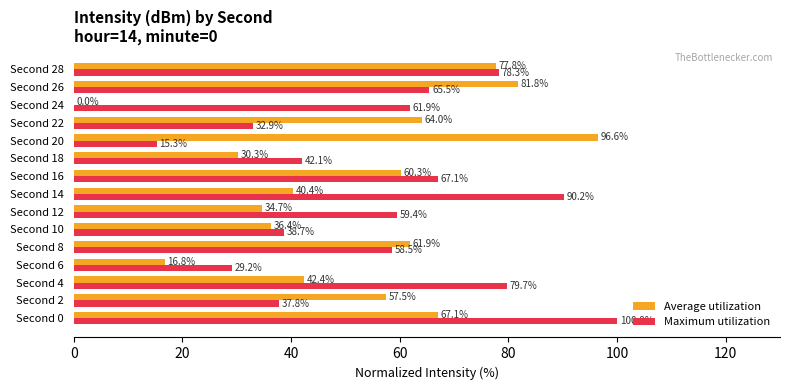

Which series has the largest total across all categories?

Maximum utilization